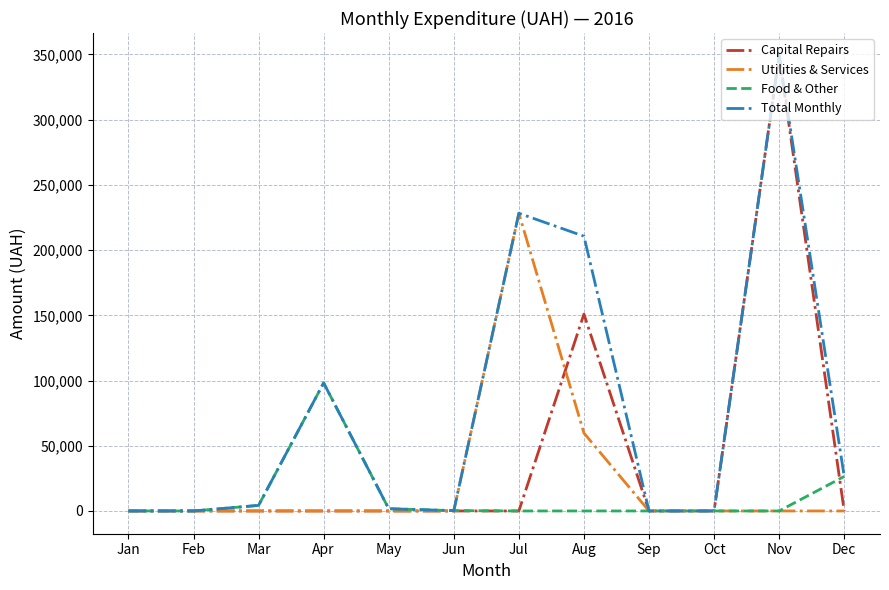

Rank the series by their average value, from highest to lowest.

Total Monthly, Capital Repairs, Utilities & Services, Food & Other